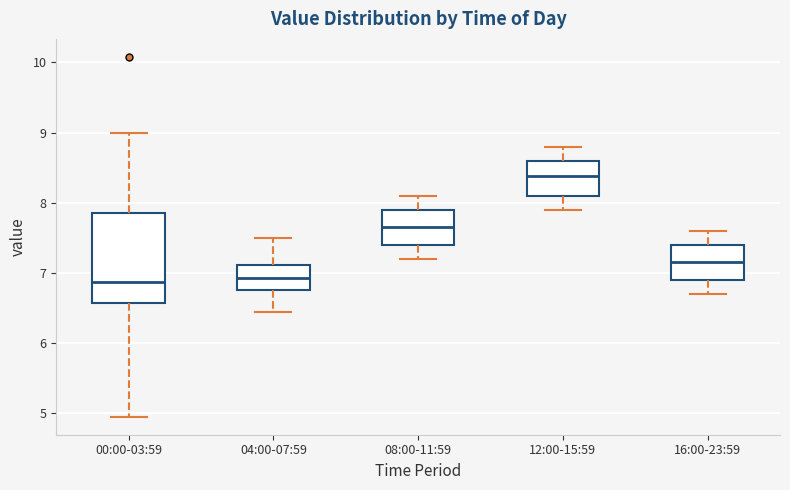

Reading left to right, read every box against the y-axis: the position of its median line, the range the box covers, and the ends of its whiskers. The values are not printed on the chart, so give them approximately, as read against the axis.

00:00-03:59: median 6.9, box 6.6 to 7.9, whiskers 5.0 to 9.0
04:00-07:59: median 6.9, box 6.8 to 7.1, whiskers 6.5 to 7.5
08:00-11:59: median 7.7, box 7.4 to 7.9, whiskers 7.2 to 8.1
12:00-15:59: median 8.4, box 8.1 to 8.6, whiskers 7.9 to 8.8
16:00-23:59: median 7.2, box 6.9 to 7.4, whiskers 6.7 to 7.6